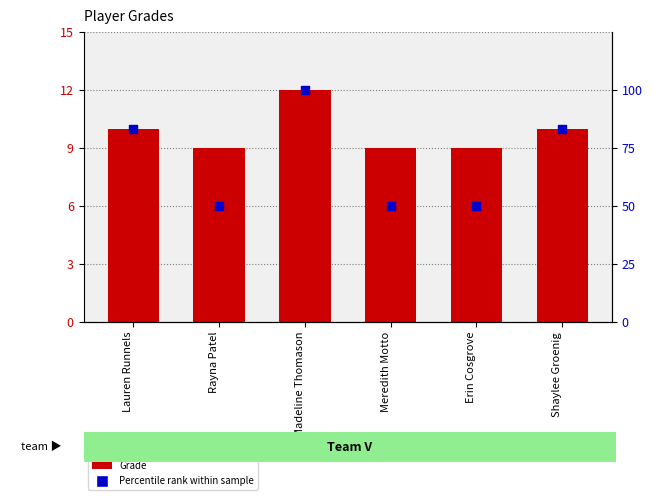

What is the total value across all series at Shaylee Groenig?

93